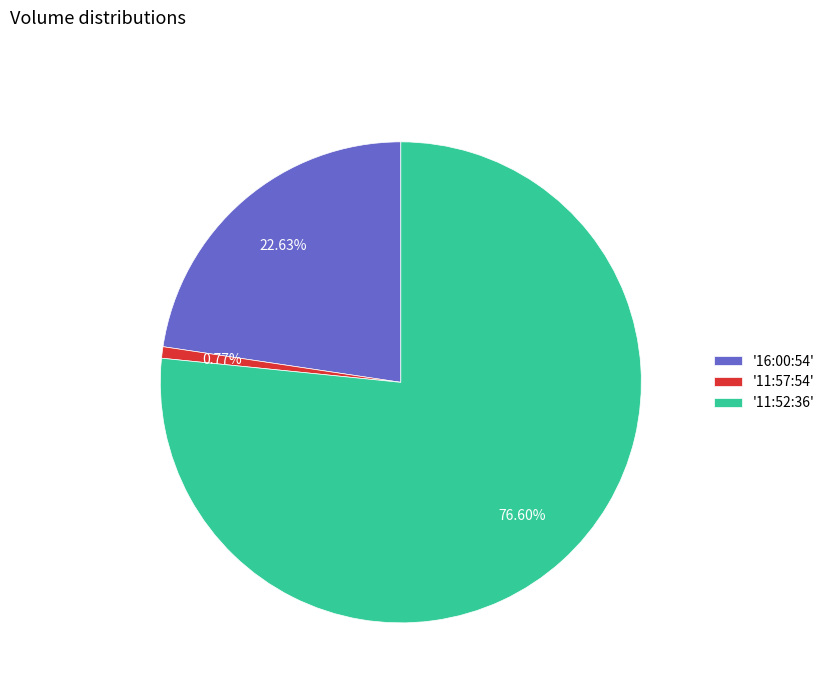

Rank the categories by value from highest to lowest.

'11:52:36', '16:00:54', '11:57:54'